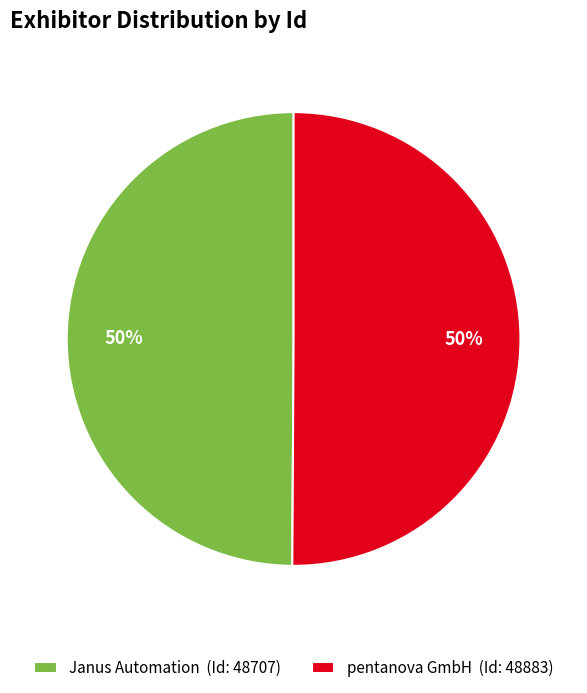

Count the number of slices in the pie.

2